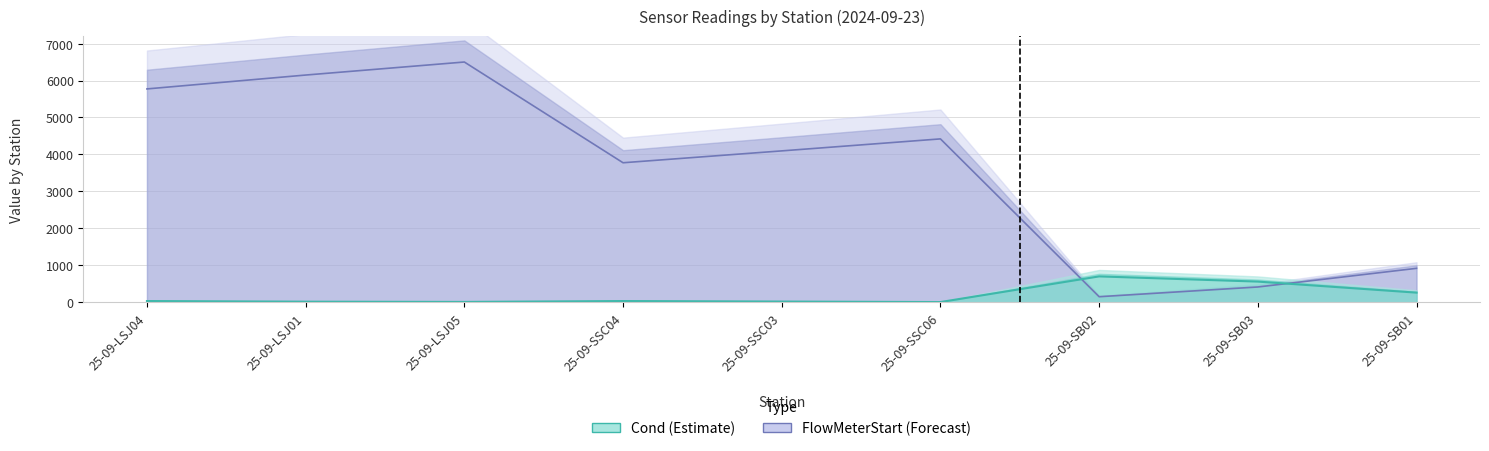

What value does the Cond series have at 25-09-LSJ01?

16.1